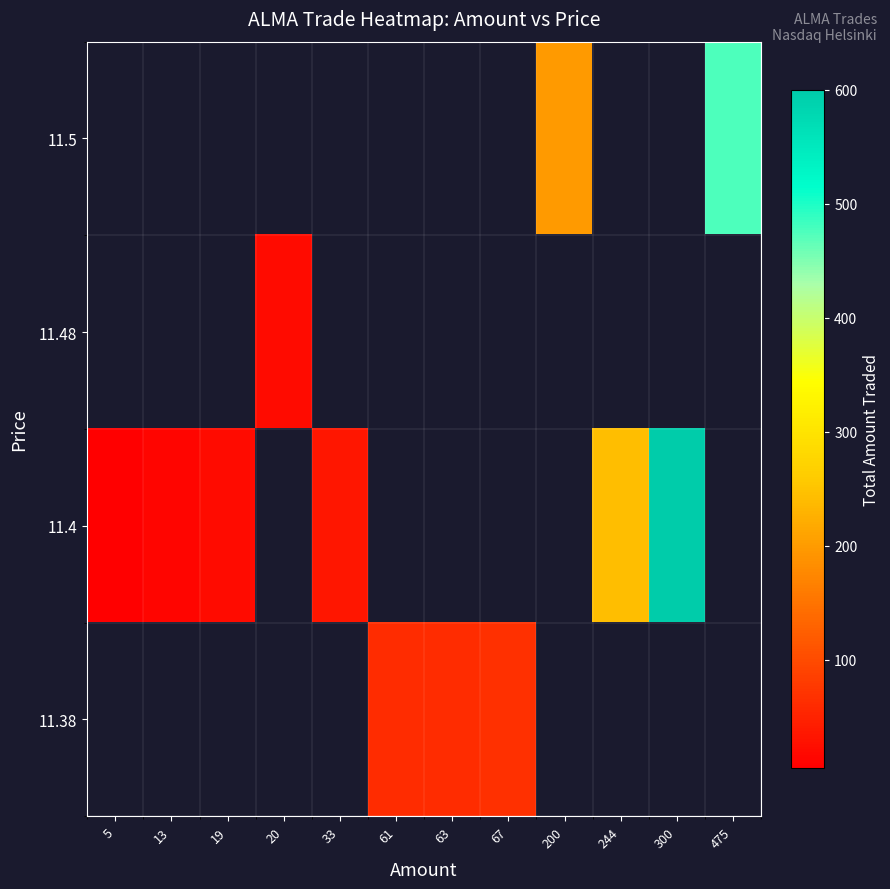

How many categories are shown in the chart?

12